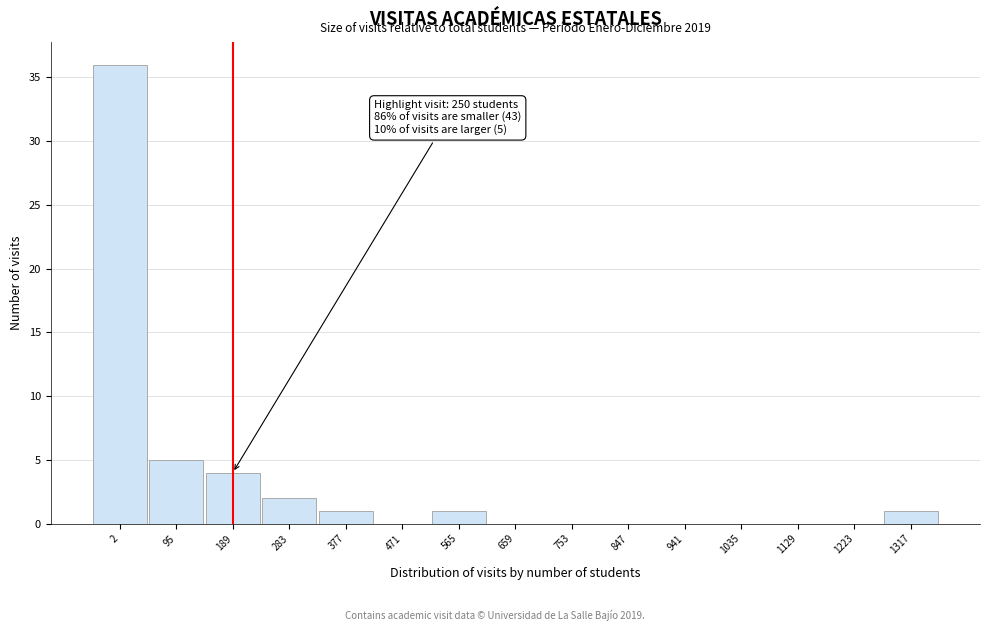

Reading right to left, what are all the values shown in this chart?

1317=1	1223=0	1129=0	1035=0	941=0	847=0	753=0	659=0	565=1	471=0	377=1	283=2	189=4	95=5	2=36